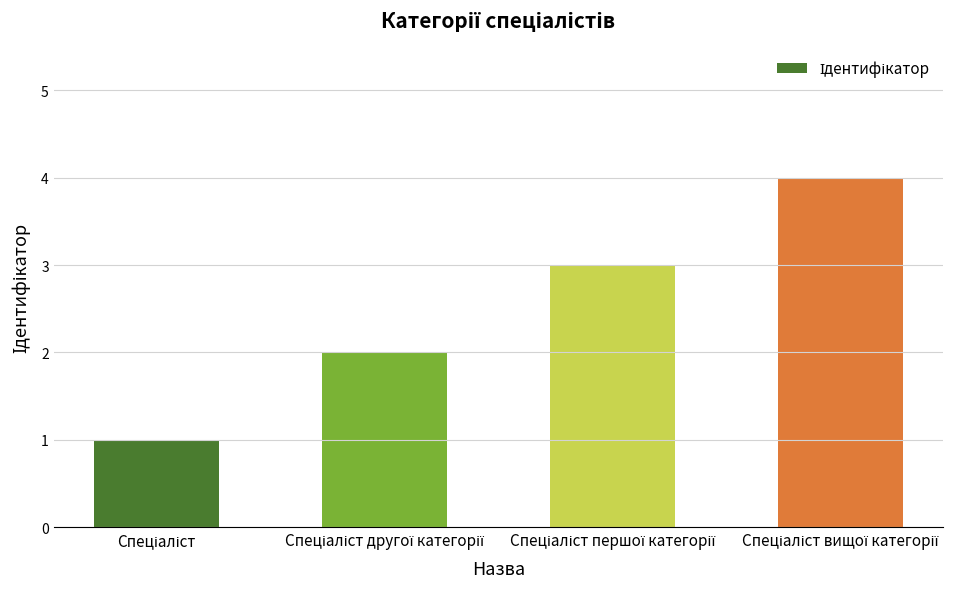

What is the greatest value displayed?

4